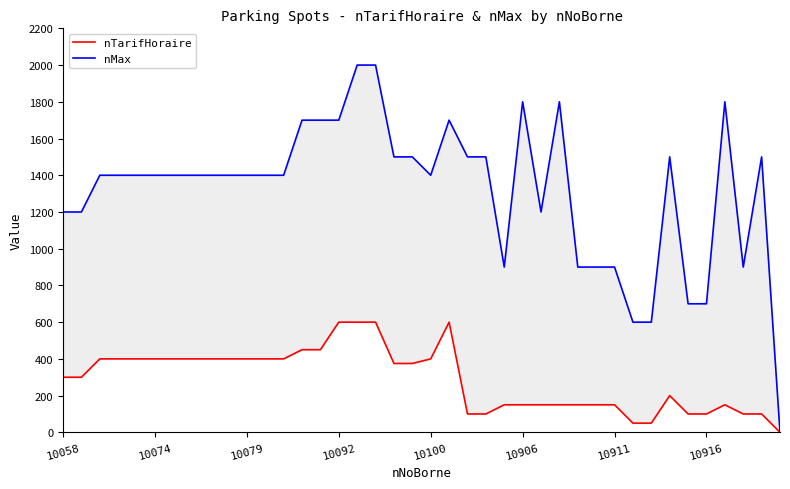

The nMax series shows 2082 at 10074. True or false?

False